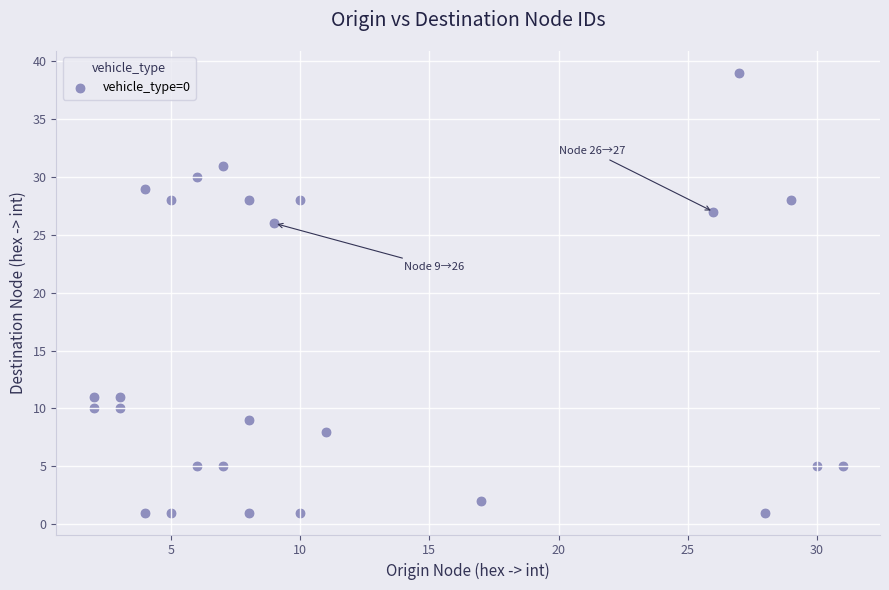

What is the range of X values (max minus min)?

29